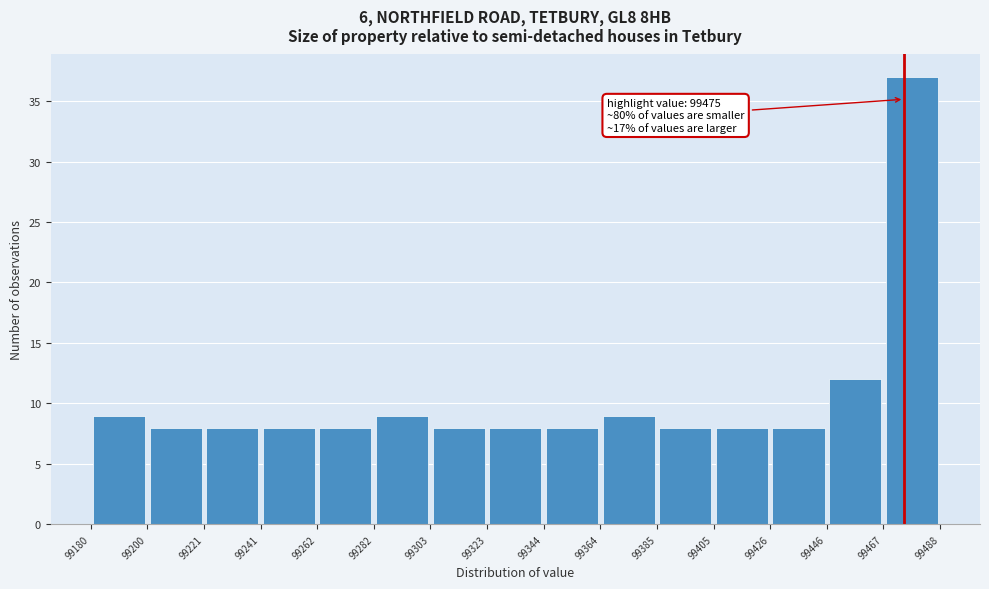

Which range on the x-axis has the tallest bar?

99467 to 99488